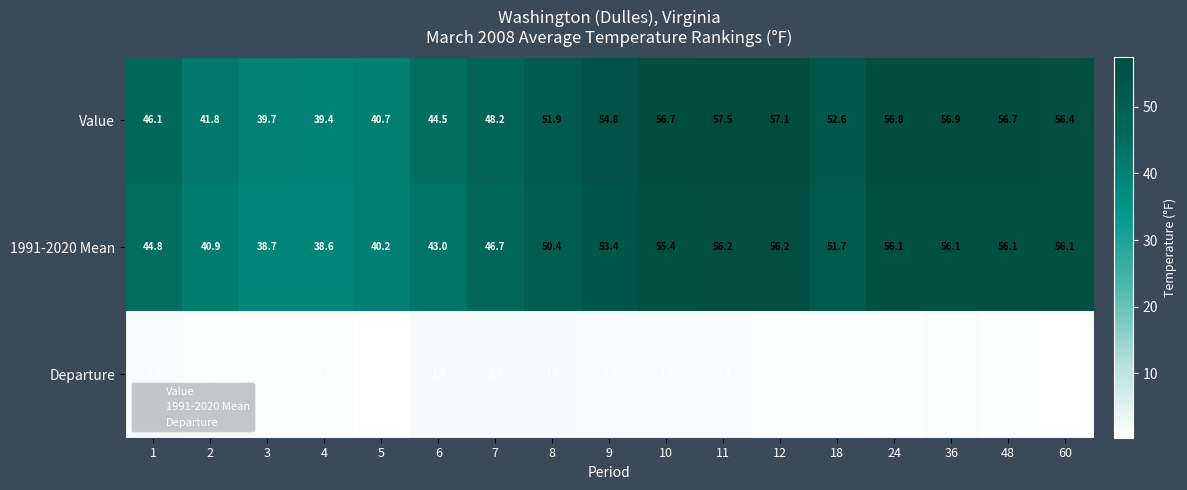

List the series in order of their peak value, highest first.

Value, 1991-2020 Mean, Departure